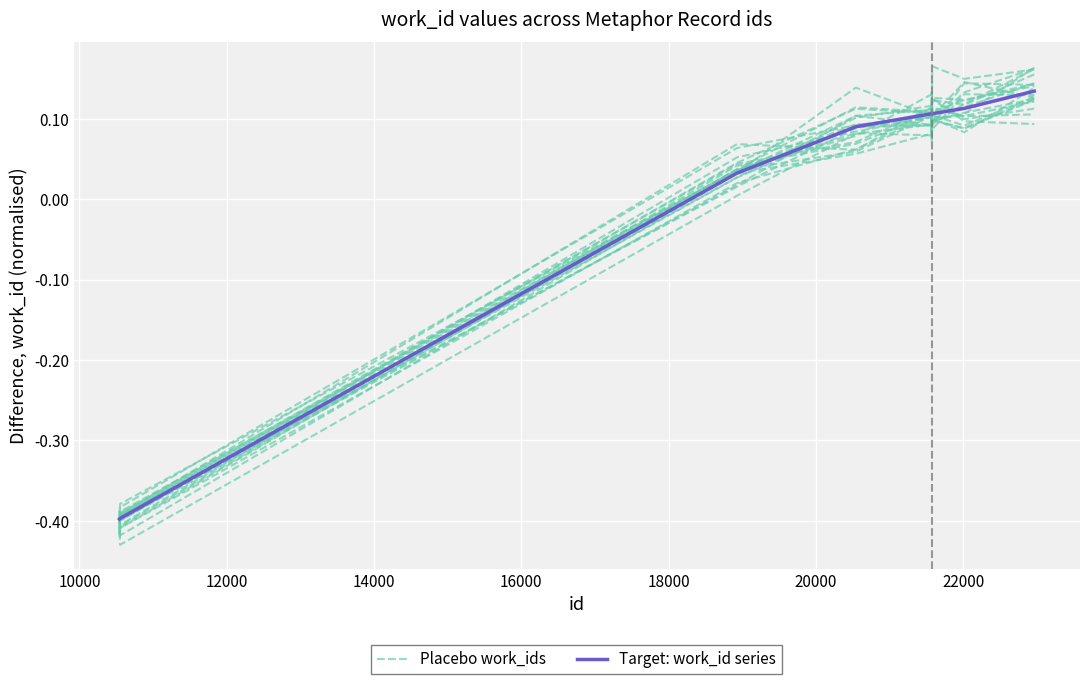

Which series has the largest total across all categories?

Target: work_id series